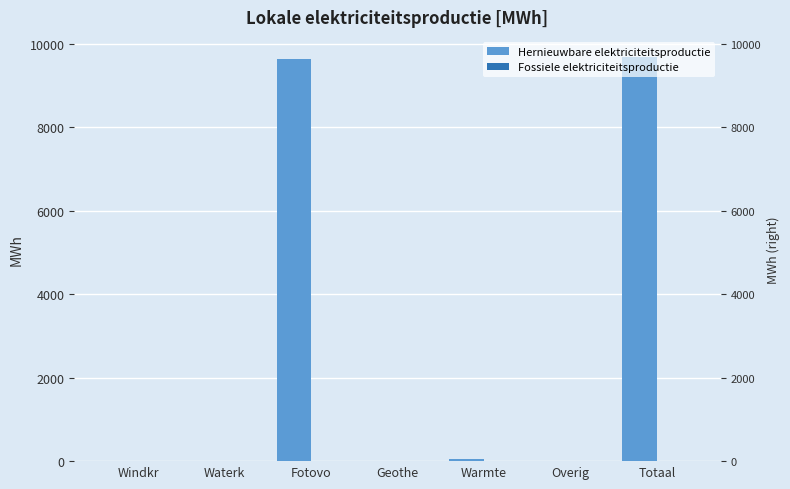

How many bars are there in total?

14